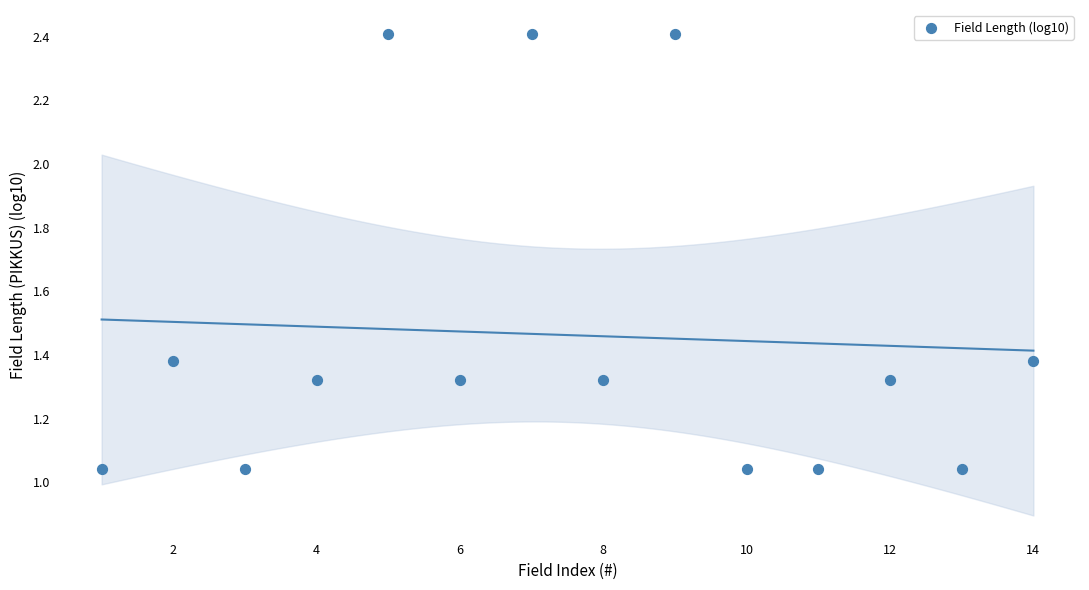

How many points are shown in the scatter plot?

14